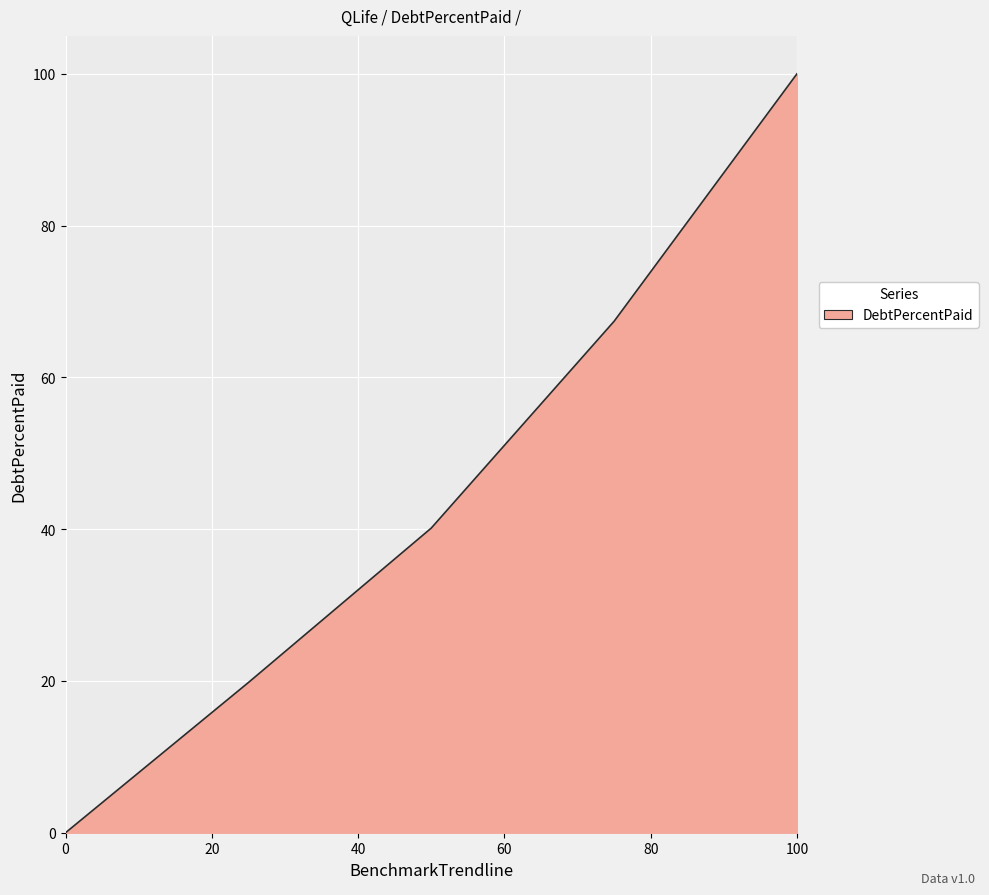

What is the difference between the maximum and minimum values?

100.0